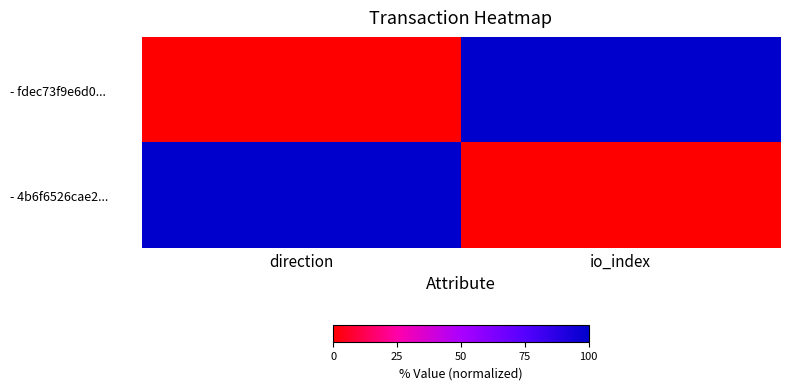

Count the number of categories in the chart.

2